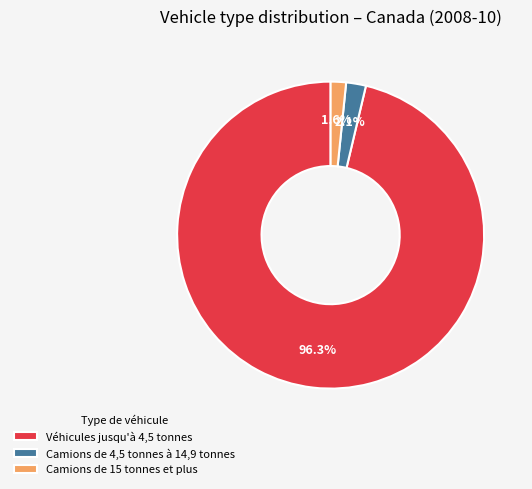

Which slice is the largest?

Véhicules jusqu'à 4,5 tonnes